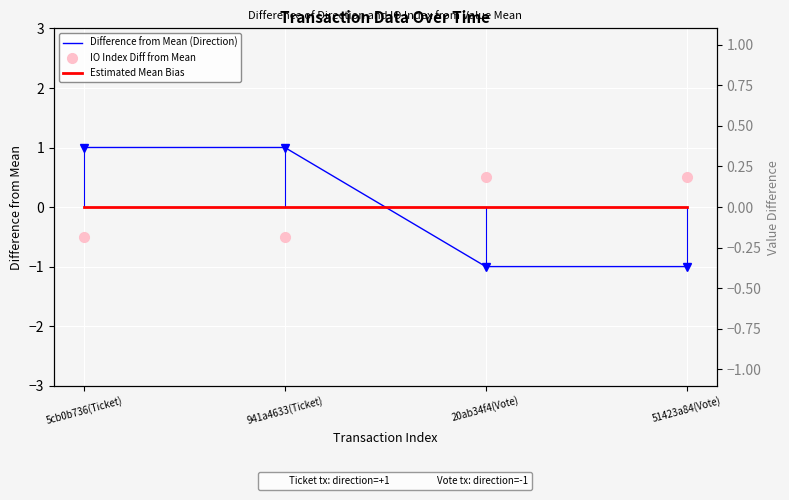

What is the greatest value displayed?

1.0